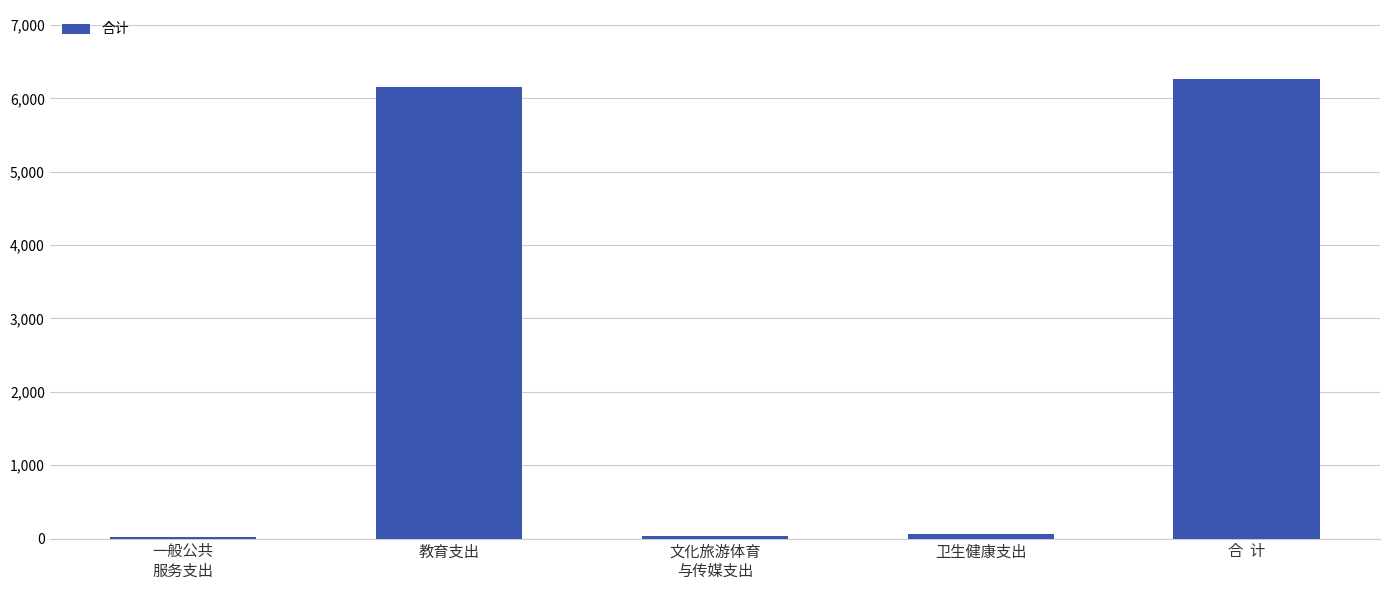

True or false: the data shows 8654.5 at 教育支出.

False